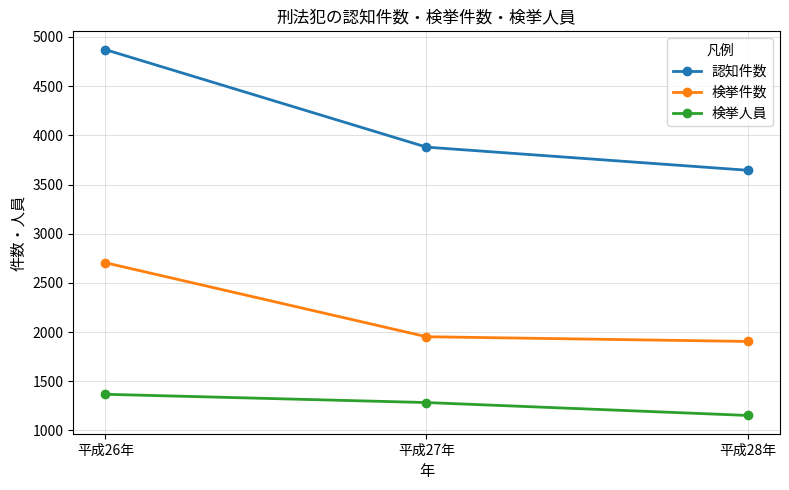

The 検挙件数 series shows 1905 at 平成28年. True or false?

True